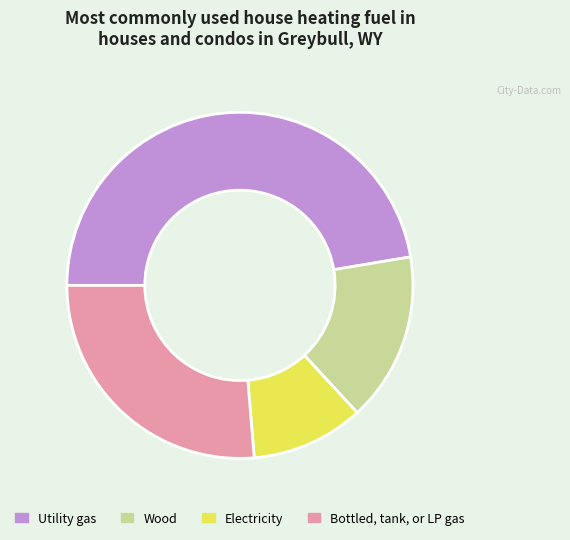

Count the number of slices in the pie.

4